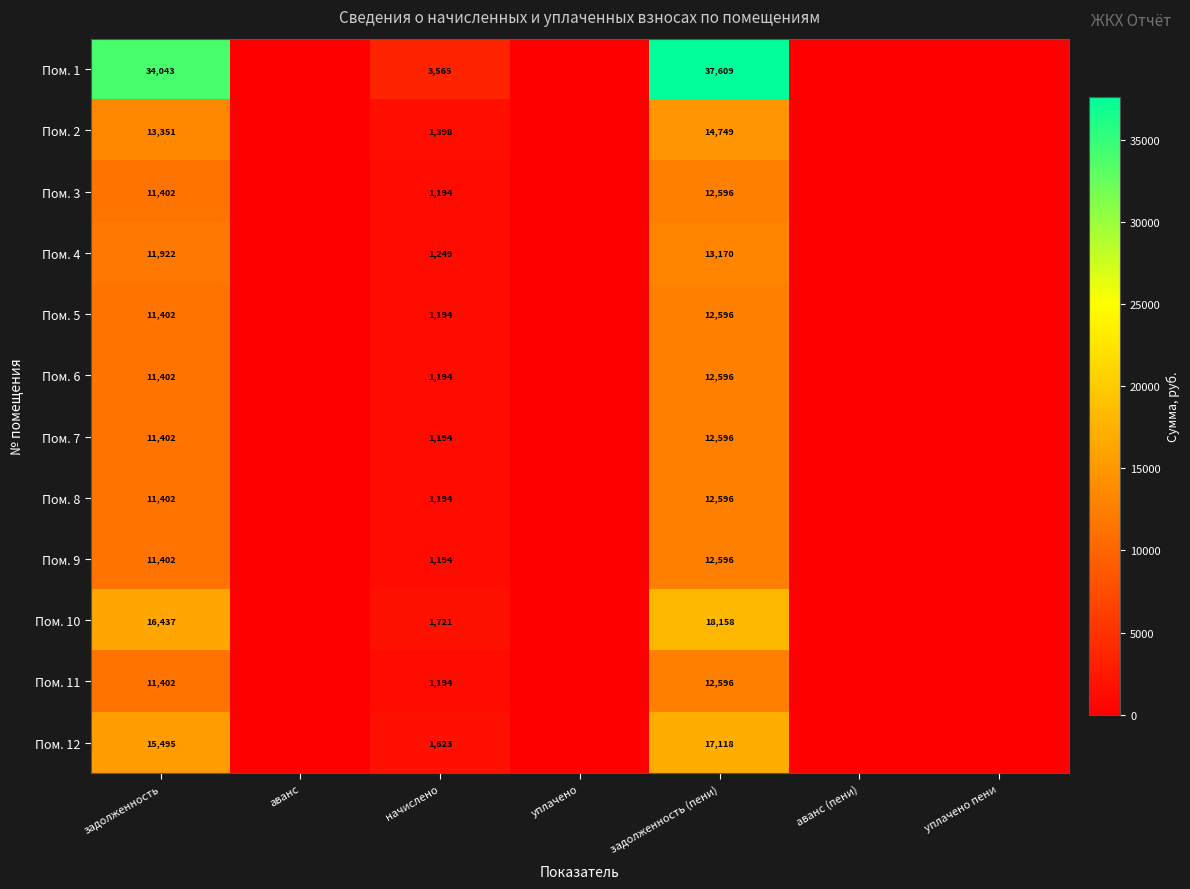

What is the difference between the Пом. 11 values at начислено and задолженность?

10208